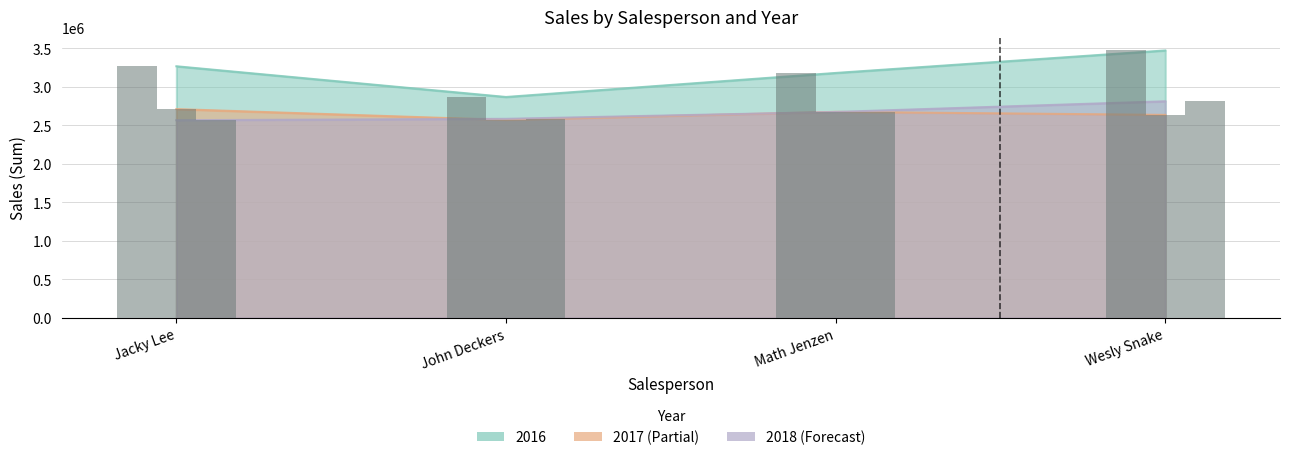

What value does the 2018 series have at Wesly Snake?

2812837